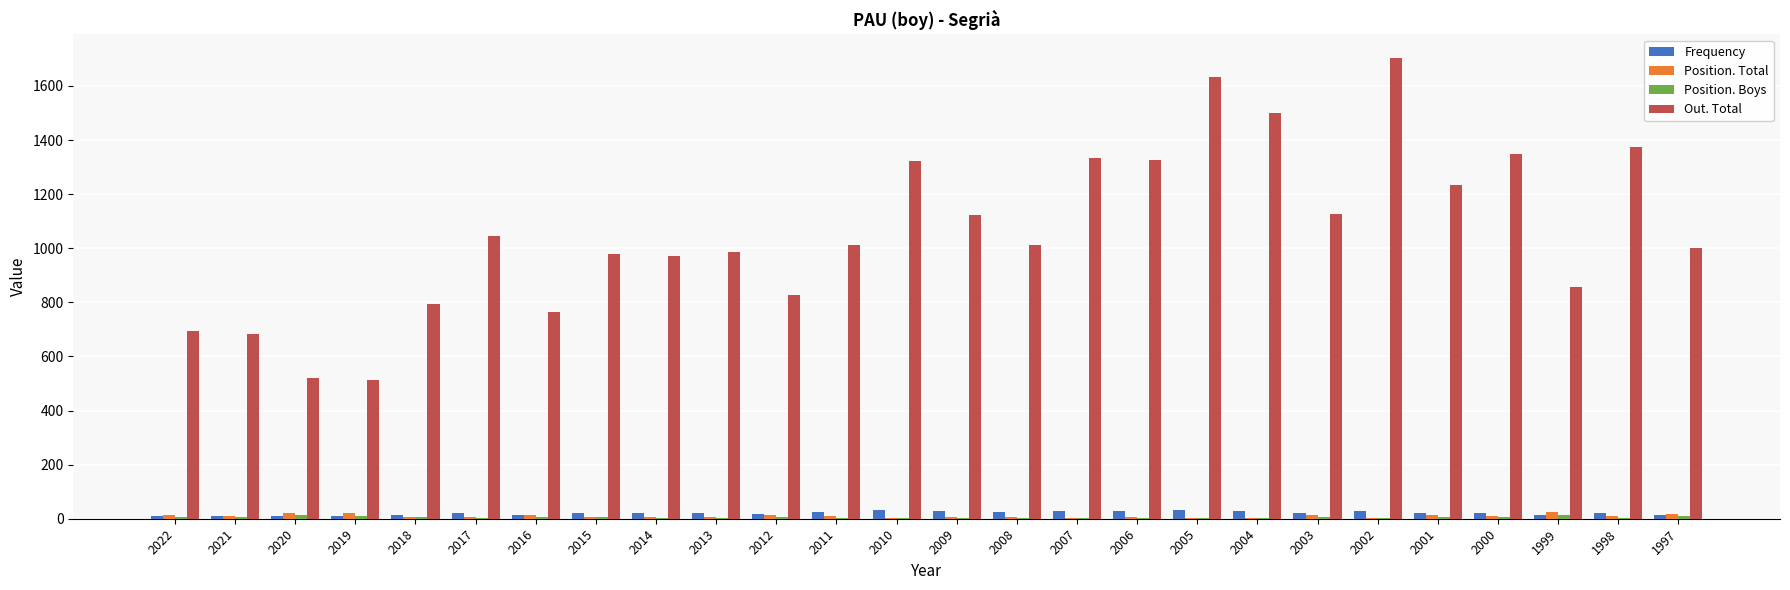

Is the value of Out. Total at 2018 greater than the value of Position. Total at 2005?

Yes